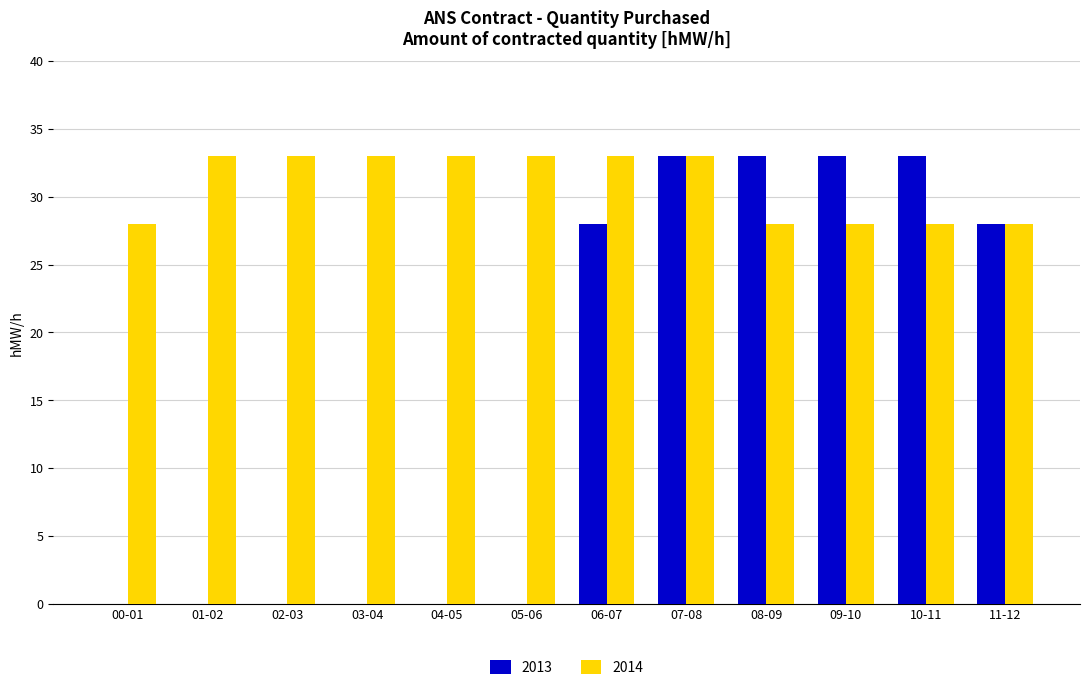

The 2013 series shows 46 at 08-09. True or false?

False